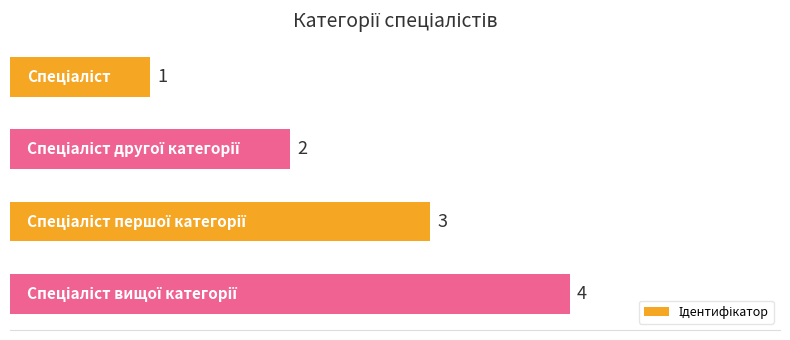

What is the greatest value displayed?

4